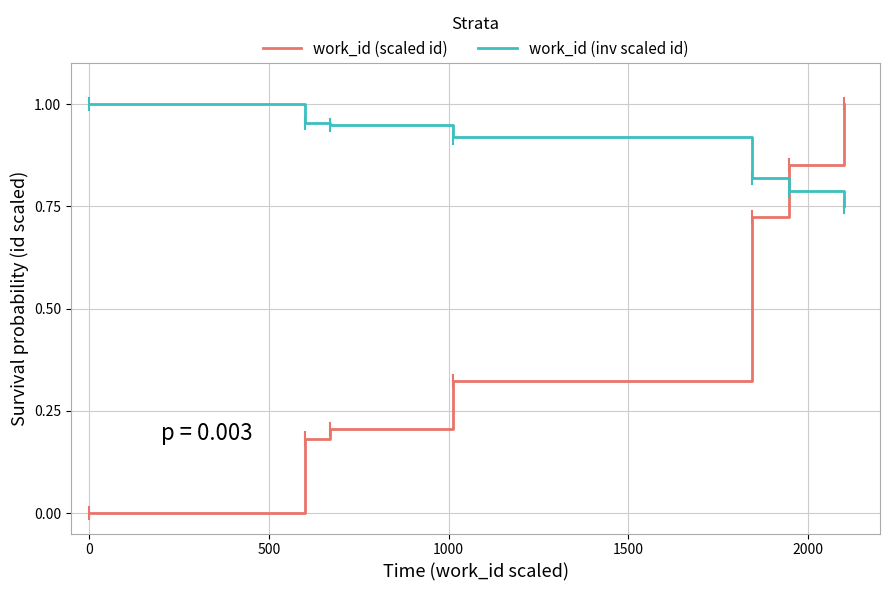

Which series has the widest spread of values?

work_id (scaled id)